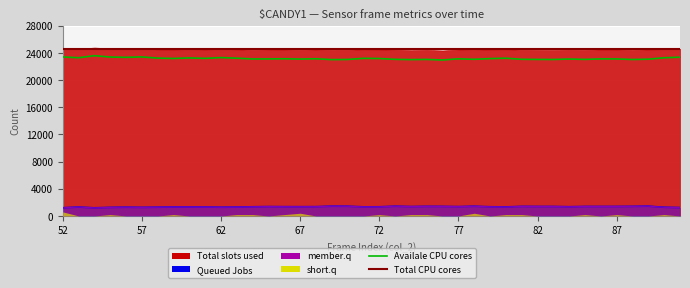

True or false: Total CPU cores and Availale CPU cores cross at least once.

False